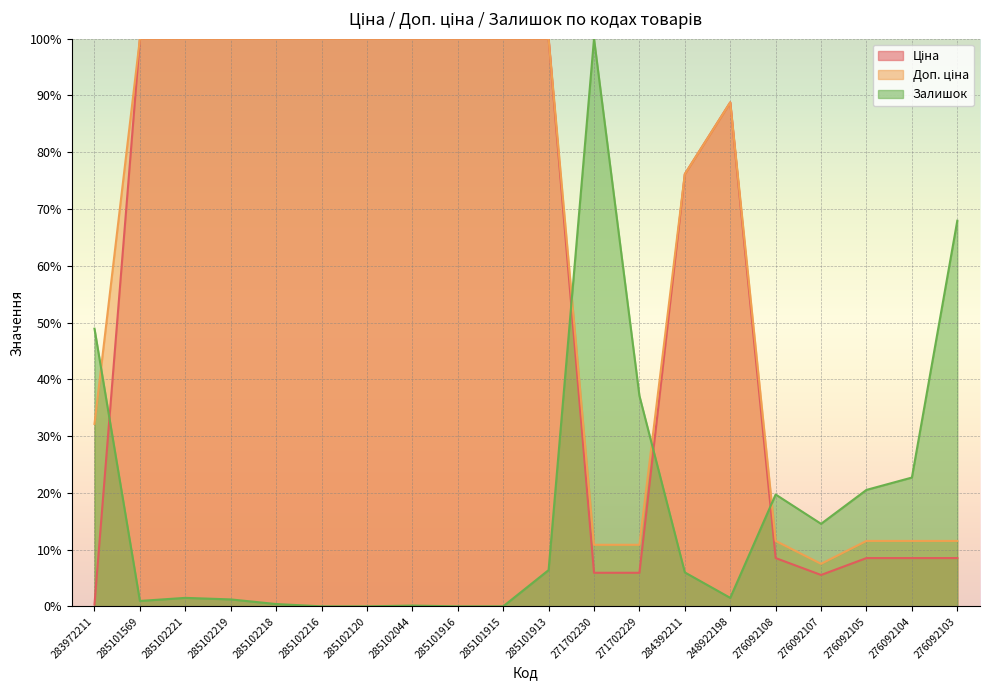

What is the minimum value for Доп. ціна?

7.5